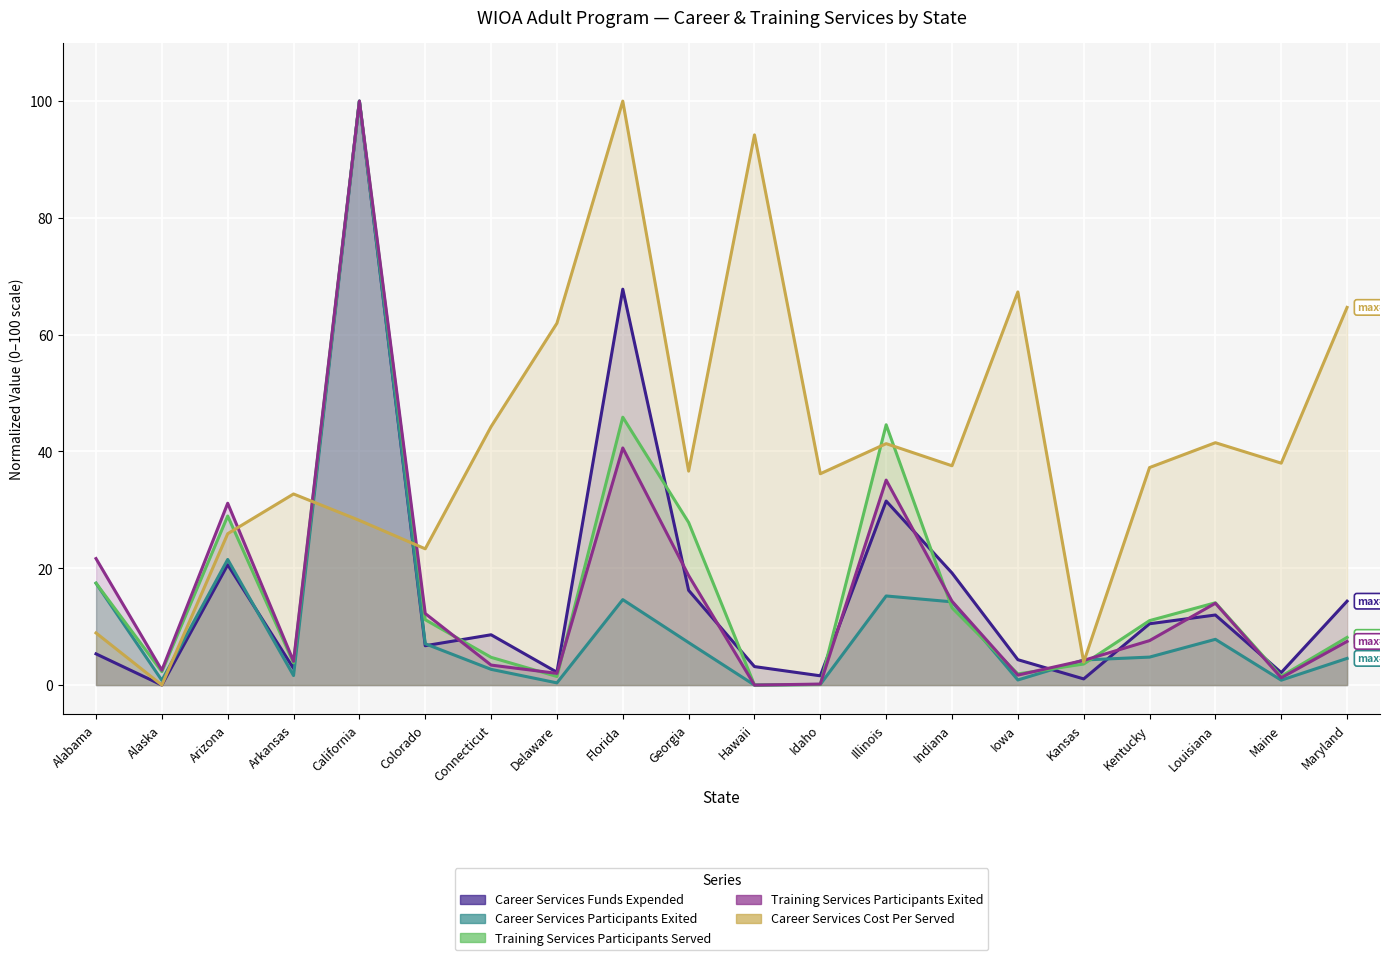

At which category is the sum across all series the highest?

California